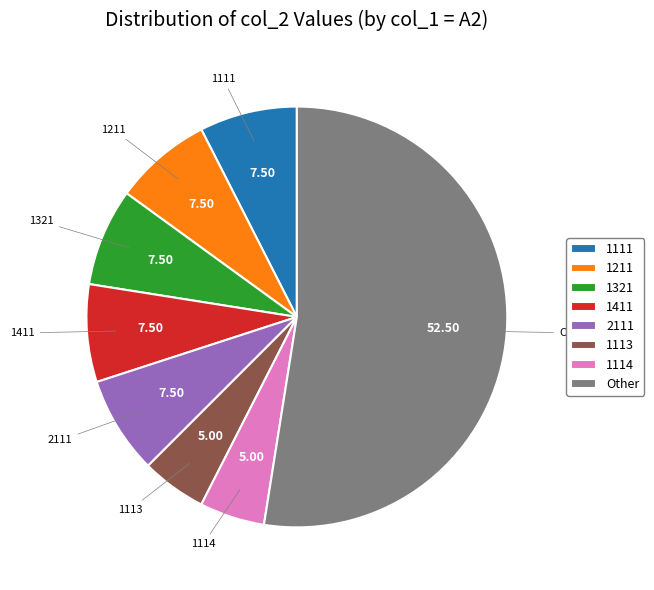

How many segments does this pie chart have?

8